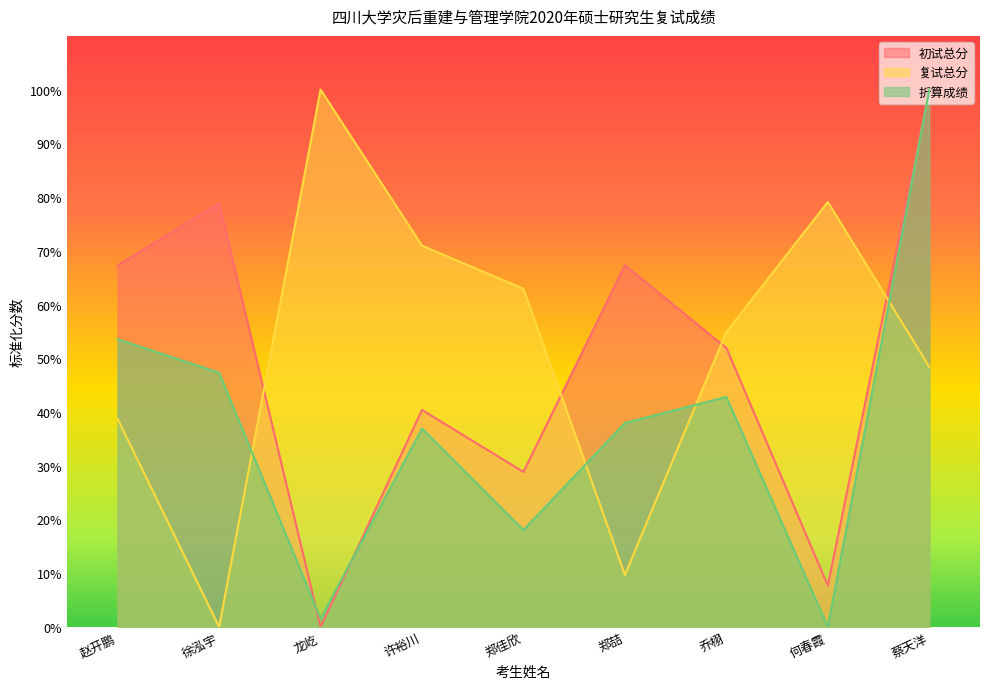

At which category is the sum across all series the highest?

蔡天洋